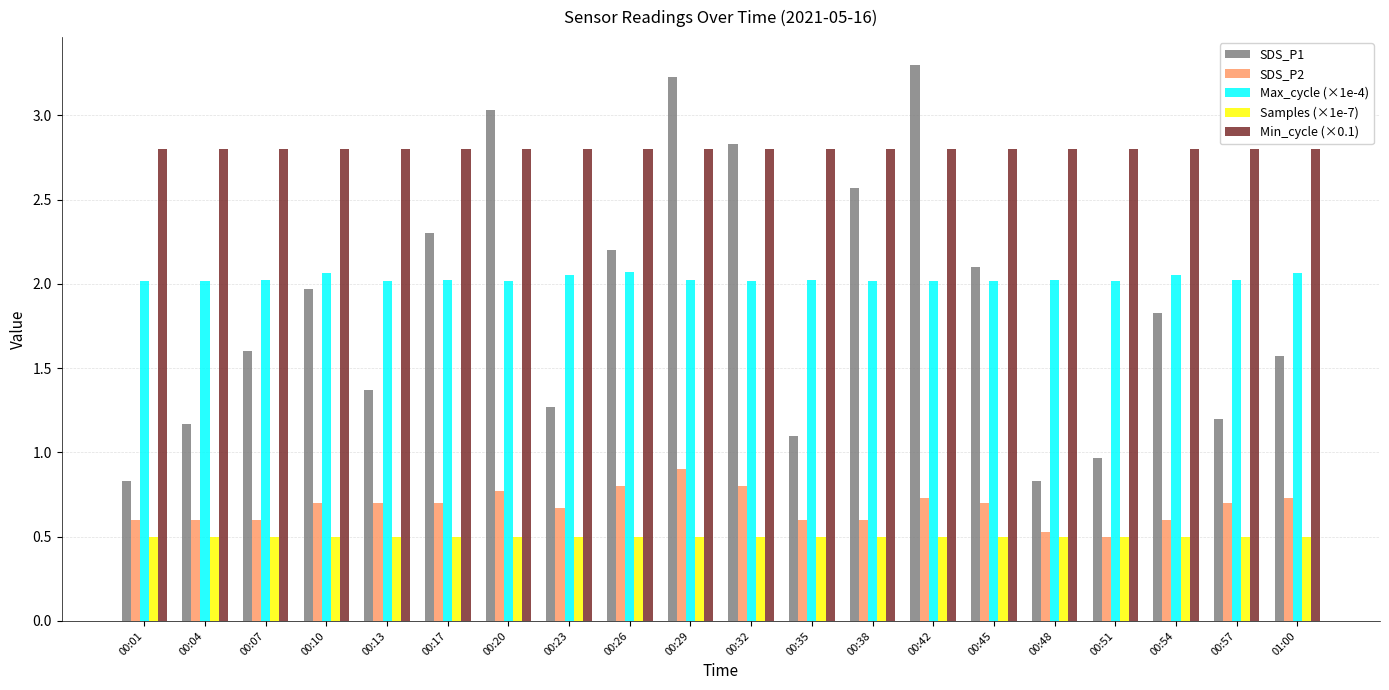

What is the difference between the SDS_P2 values at 00:20 and 00:38?

0.2